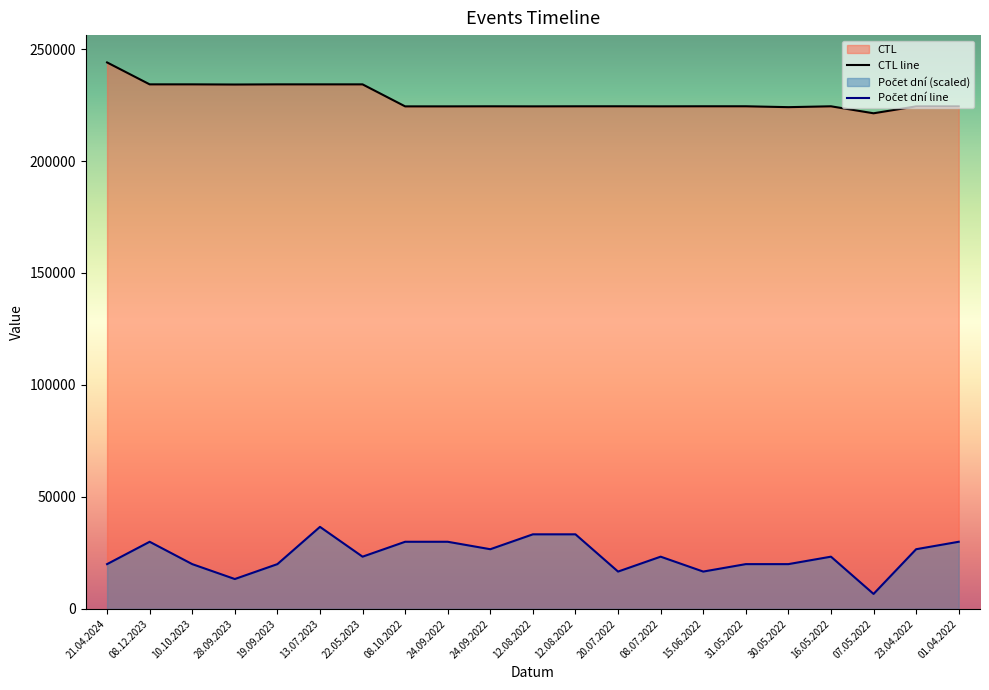

What is the difference between the second highest and second lowest values in the Počet dní line series?

19967.9